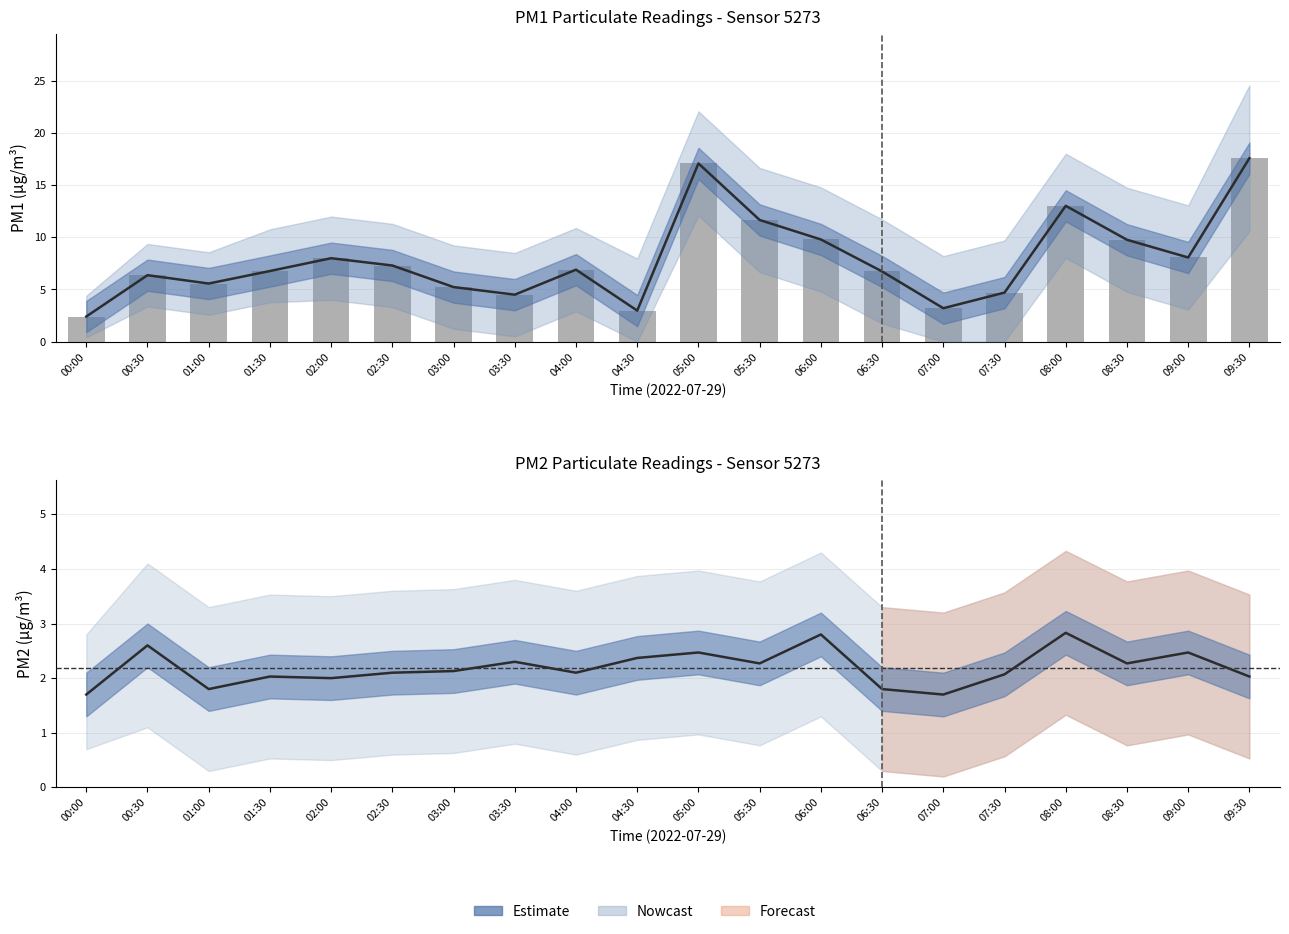

At how many categories does at least one series exceed 12?

3